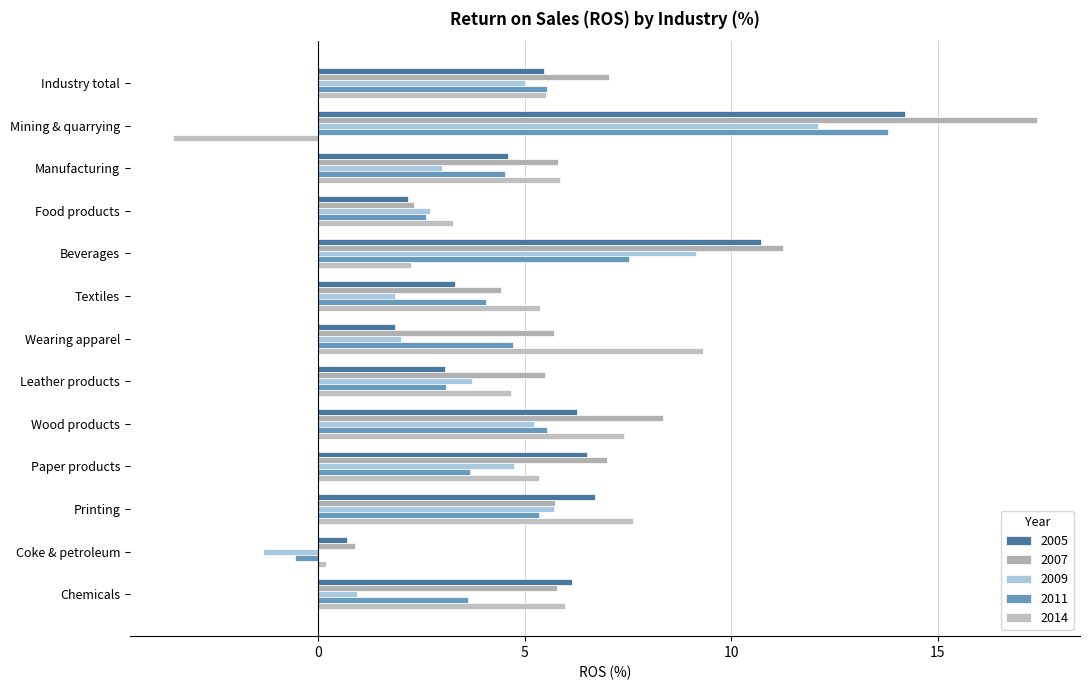

What is the difference between the highest and lowest values at Coke & petroleum?

2.2